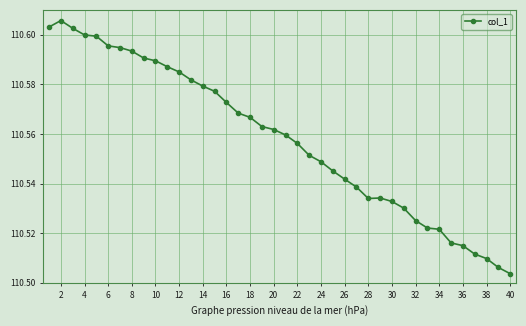

How many values are between 110 and 111?

40